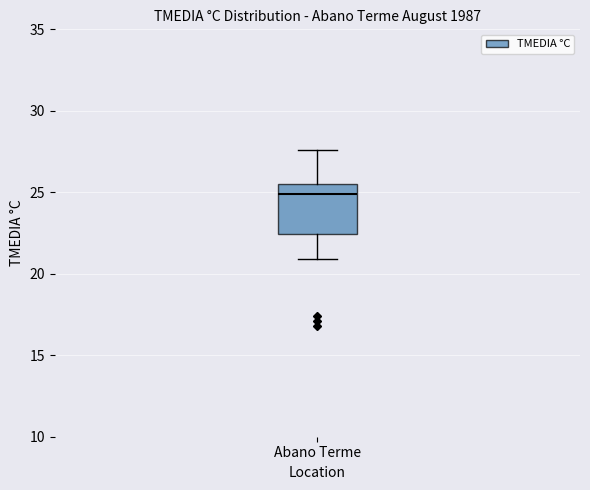

Transcribe this box plot: give where the median line is, the range the box spans, and where the two whiskers end, as read against the y-axis. The values are not printed on the chart, so give them approximately, as read against the axis.

median 25.0, box 22.5 to 25.5, whiskers 21.0 to 27.5